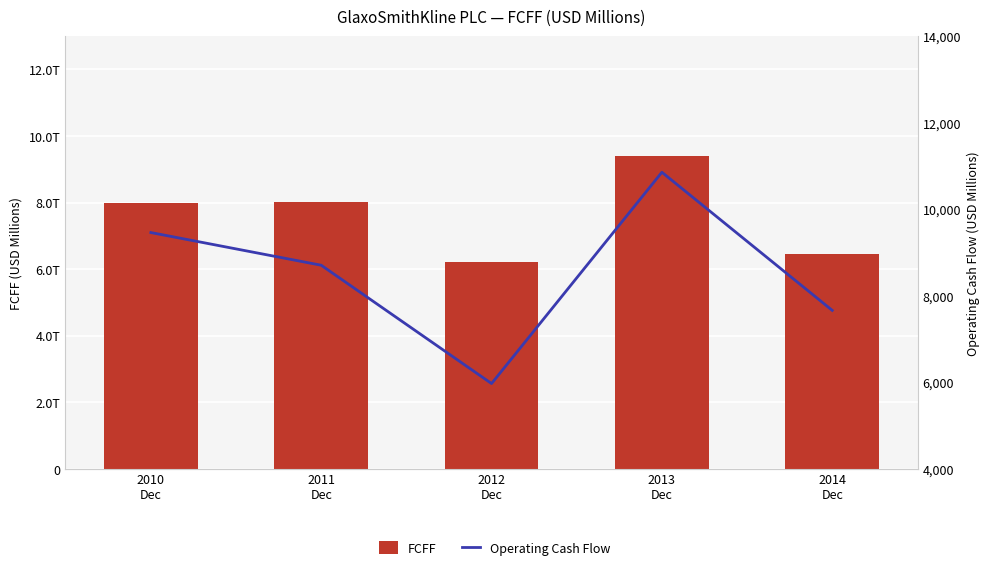

Which series has the largest range (max minus min)?

Operating Cash Flow